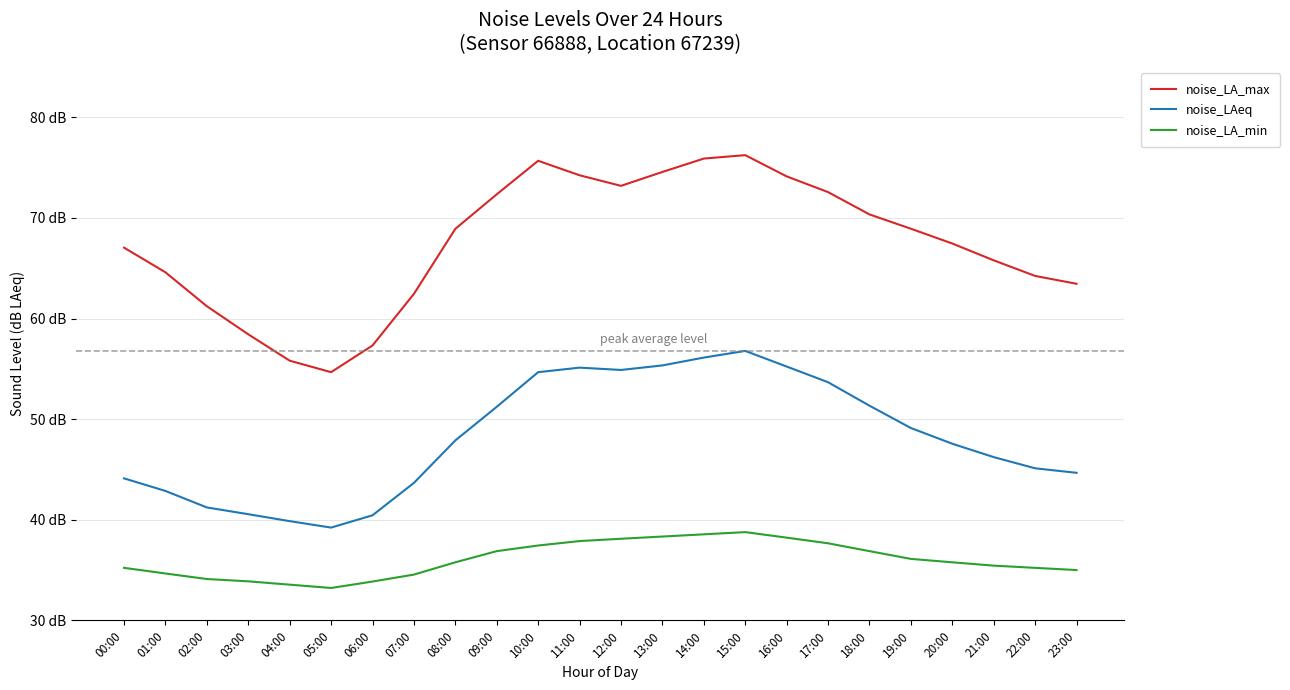

True or false: noise_LA_min and noise_LAeq intersect in this chart.

False